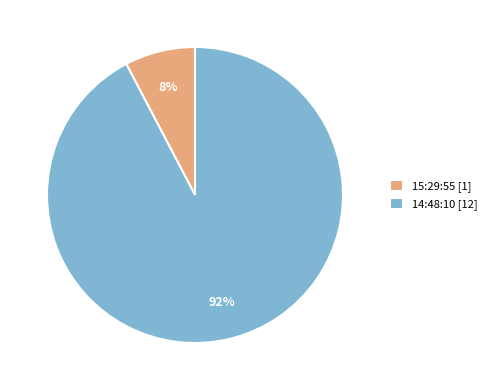

Approximately how many times larger is the value at 15:29:55 compared to 14:48:10?

0.1